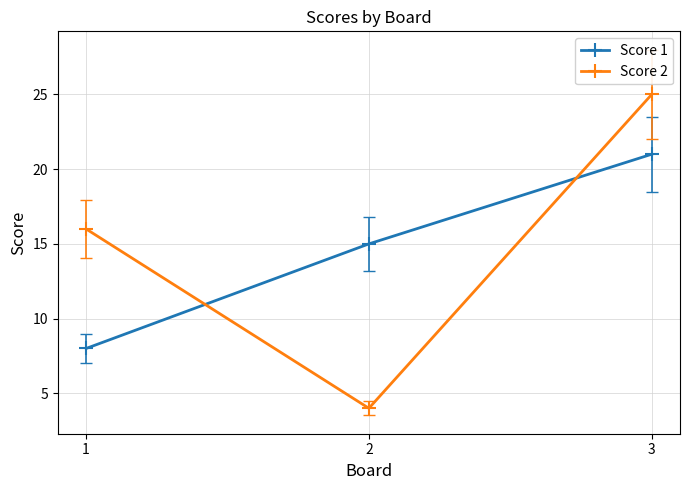

Is the value of Score 1 at 3 greater than the value of Score 2 at 1?

Yes